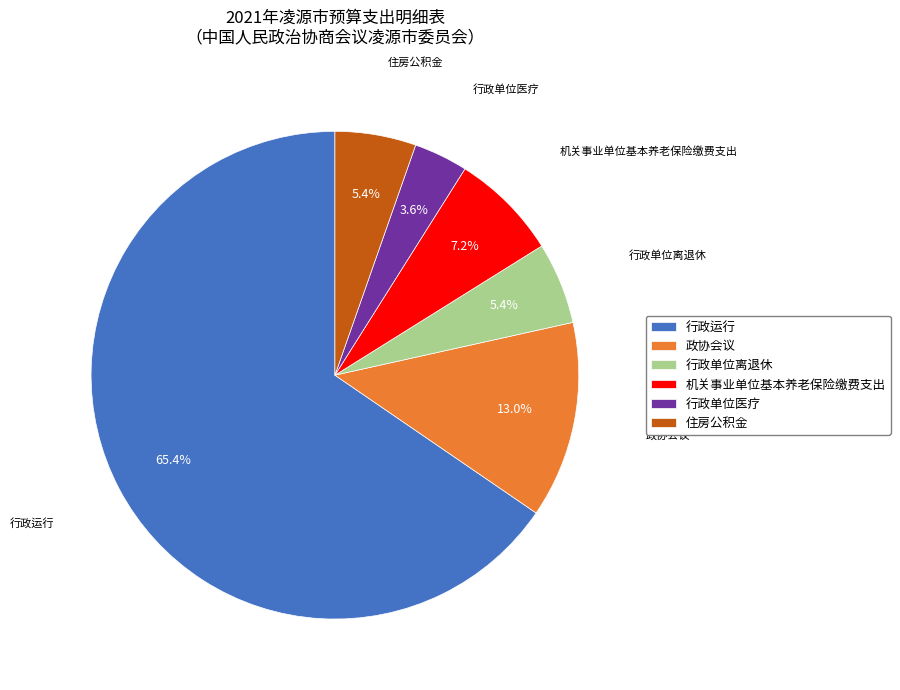

How many segments does this pie chart have?

6